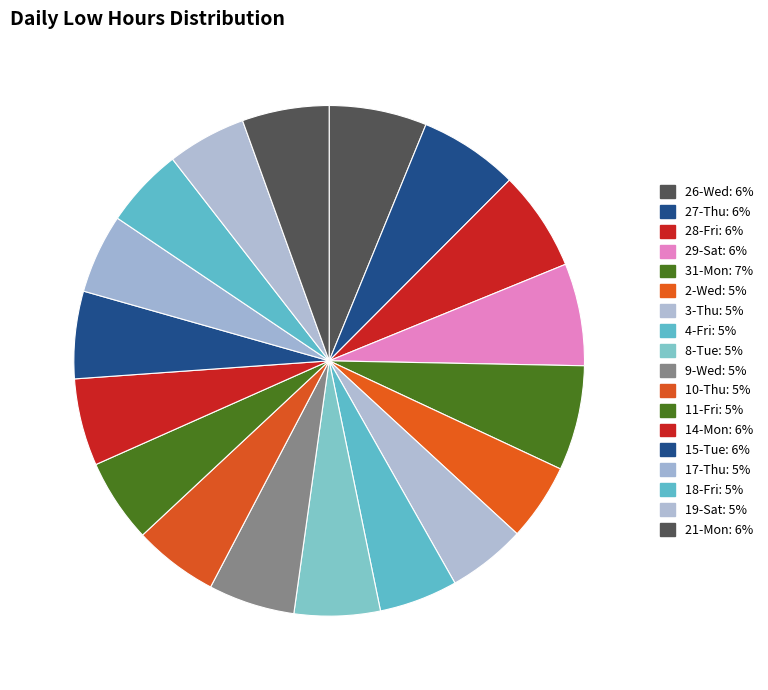

How many segments does this pie chart have?

18